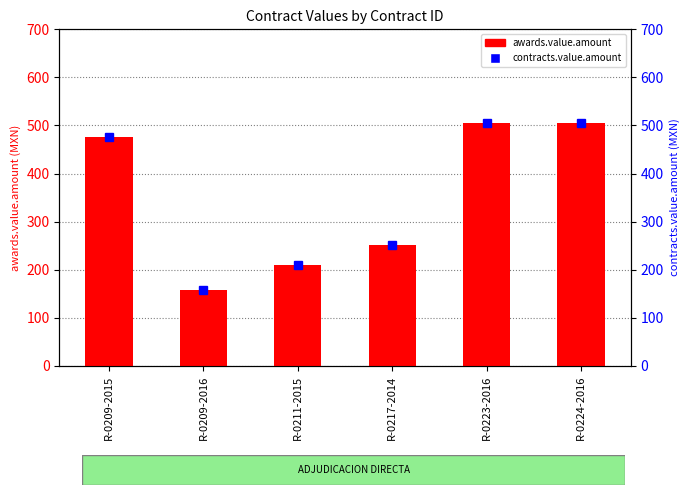

The contracts.value.amount series shows 505.0 at R-0224-2016. True or false?

True